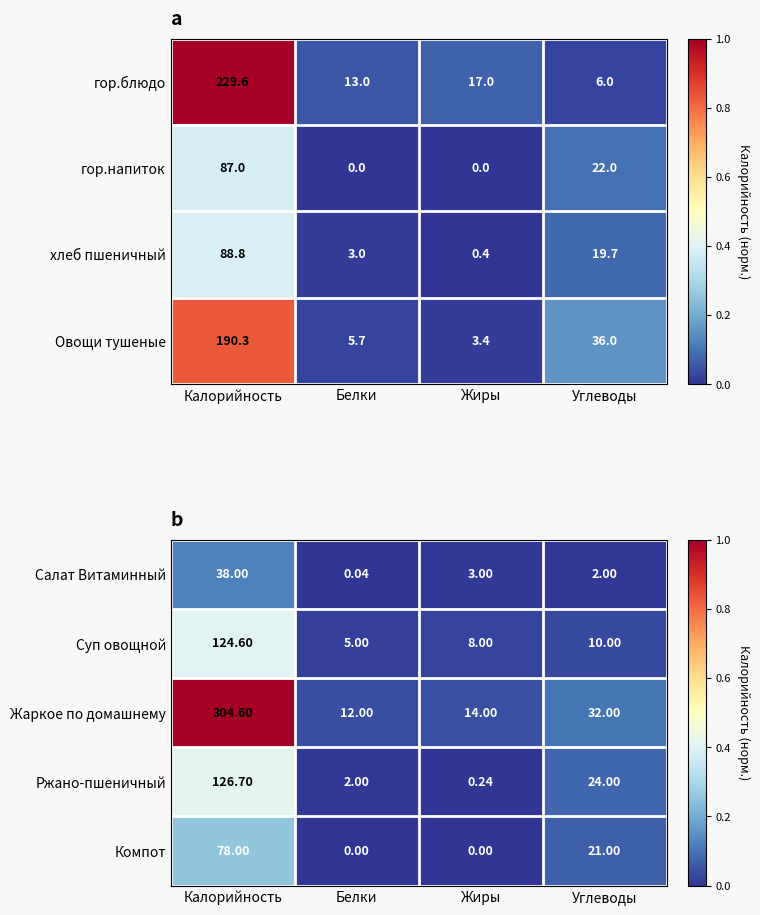

Where does the Суп овощной series first go above 10?

Калорийность